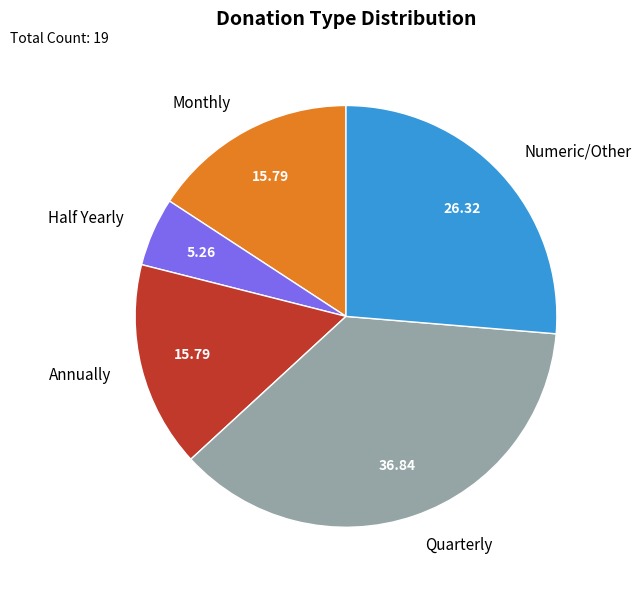

Combined, do Monthly and Numeric/Other account for over 50%?

No